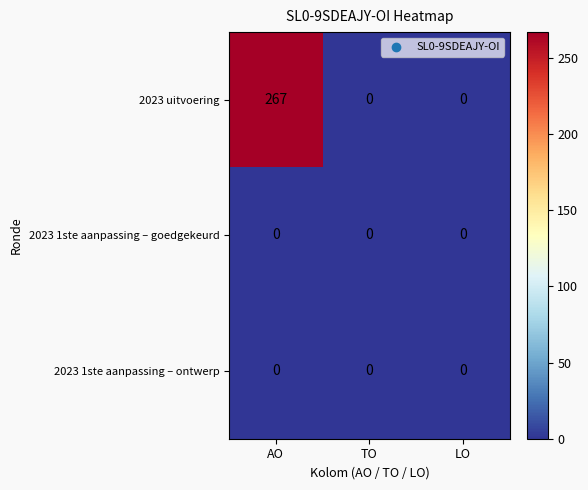

At which category does the chart reach its peak across all series?

AO